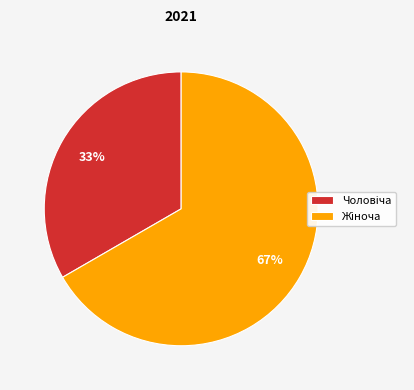

To the nearest percent, what is the average slice percentage?

50%